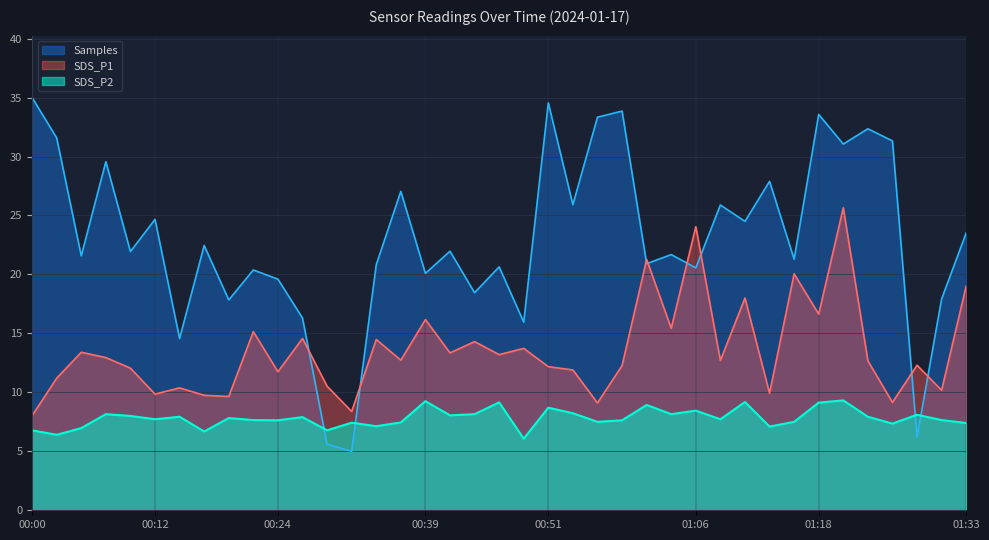

Reading left to right, list all the values displayed in this chart.

SDS_P1: 00:00=8.0	00:02=11.2	00:05=13.4	00:07=12.9	00:09=12.1	00:12=9.8	00:14=10.4	00:17=9.8	00:19=9.7	00:22=15.2	00:24=11.8	00:27=14.6	00:29=10.5	00:32=8.4	00:34=14.5	00:36=12.7	00:39=16.2	00:41=13.3	00:44=14.3	00:46=13.2	00:49=13.7	00:51=12.2	00:54=11.9	00:56=9.1	00:59=12.3	01:01=21.3	01:03=15.4	01:06=24.1	01:08=12.7	01:11=18.0	01:13=9.9	01:16=20.1	01:18=16.6	01:21=25.6	01:23=12.7	01:25=9.2	01:28=12.3	01:30=10.2	01:33=19.0
SDS_P2: 00:00=6.8	00:02=6.4	00:05=7.0	00:07=8.2	00:09=8.0	00:12=7.7	00:14=7.9	00:17=6.7	00:19=7.8	00:22=7.7	00:24=7.6	00:27=7.9	00:29=6.8	00:32=7.4	00:34=7.1	00:36=7.5	00:39=9.2	00:41=8.1	00:44=8.2	00:46=9.2	00:49=6.1	00:51=8.7	00:54=8.2	00:56=7.5	00:59=7.6	01:01=8.9	01:03=8.2	01:06=8.4	01:08=7.7	01:11=9.2	01:13=7.1	01:16=7.5	01:18=9.1	01:21=9.3	01:23=7.9	01:25=7.3	01:28=8.1	01:30=7.7	01:33=7.4
Samples: 00:00=35.0	00:02=31.6	00:05=21.6	00:07=29.6	00:09=21.9	00:12=24.7	00:14=14.6	00:17=22.5	00:19=17.8	00:22=20.4	00:24=19.6	00:27=16.3	00:29=5.6	00:32=5.0	00:34=20.8	00:36=27.0	00:39=20.1	00:41=22.0	00:44=18.4	00:46=20.6	00:49=16.0	00:51=34.5	00:54=25.9	00:56=33.3	00:59=33.9	01:01=20.9	01:03=21.7	01:06=20.6	01:08=25.9	01:11=24.5	01:13=27.9	01:16=21.3	01:18=33.6	01:21=31.1	01:23=32.4	01:25=31.3	01:28=6.2	01:30=17.9	01:33=23.5